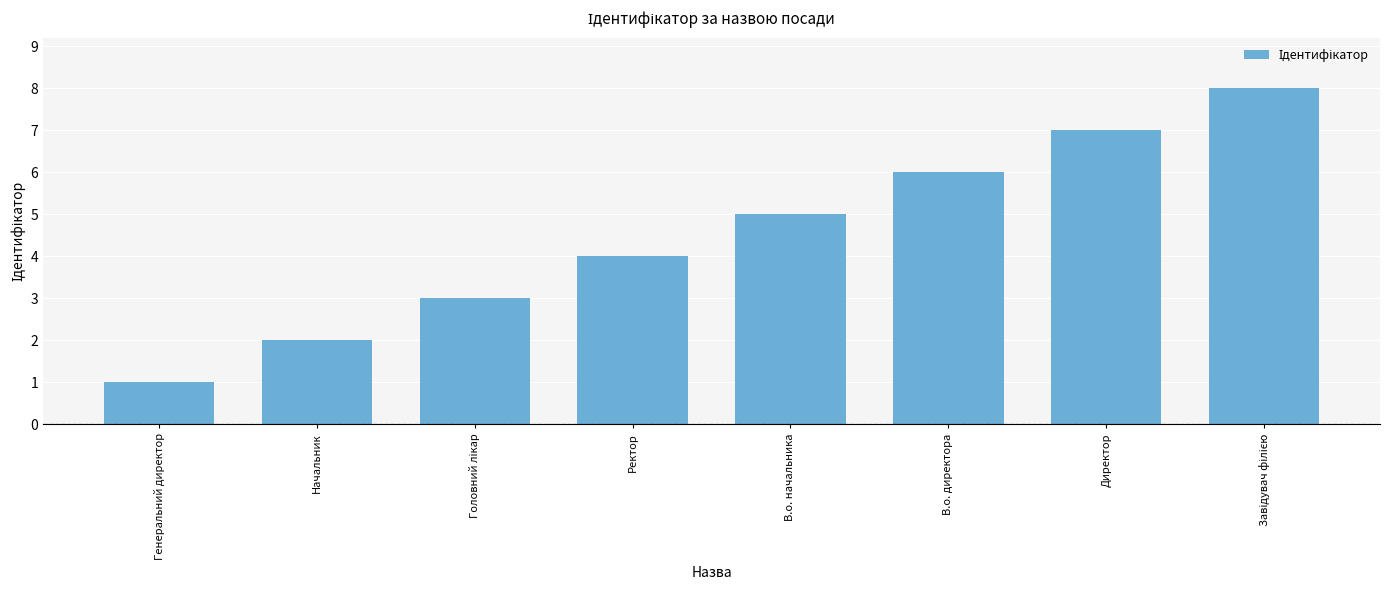

At which label is the value closest to 4?

Ректор